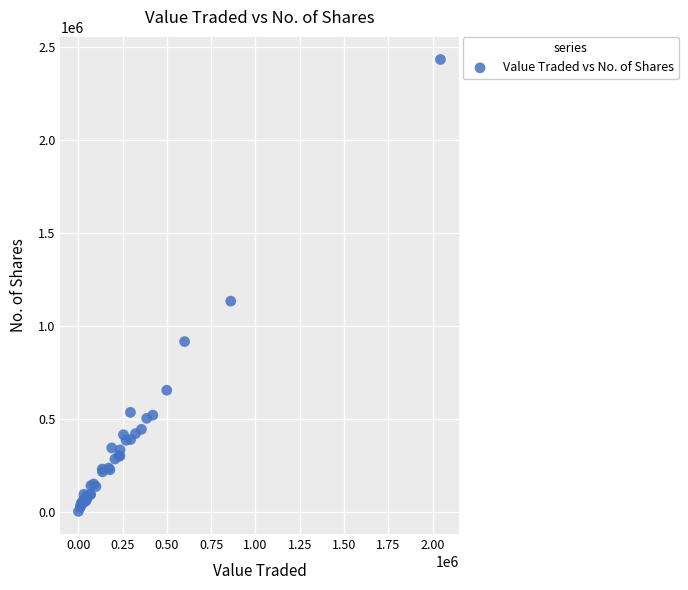

What Y value in the scatter plot is closest to 1216707?

1132358